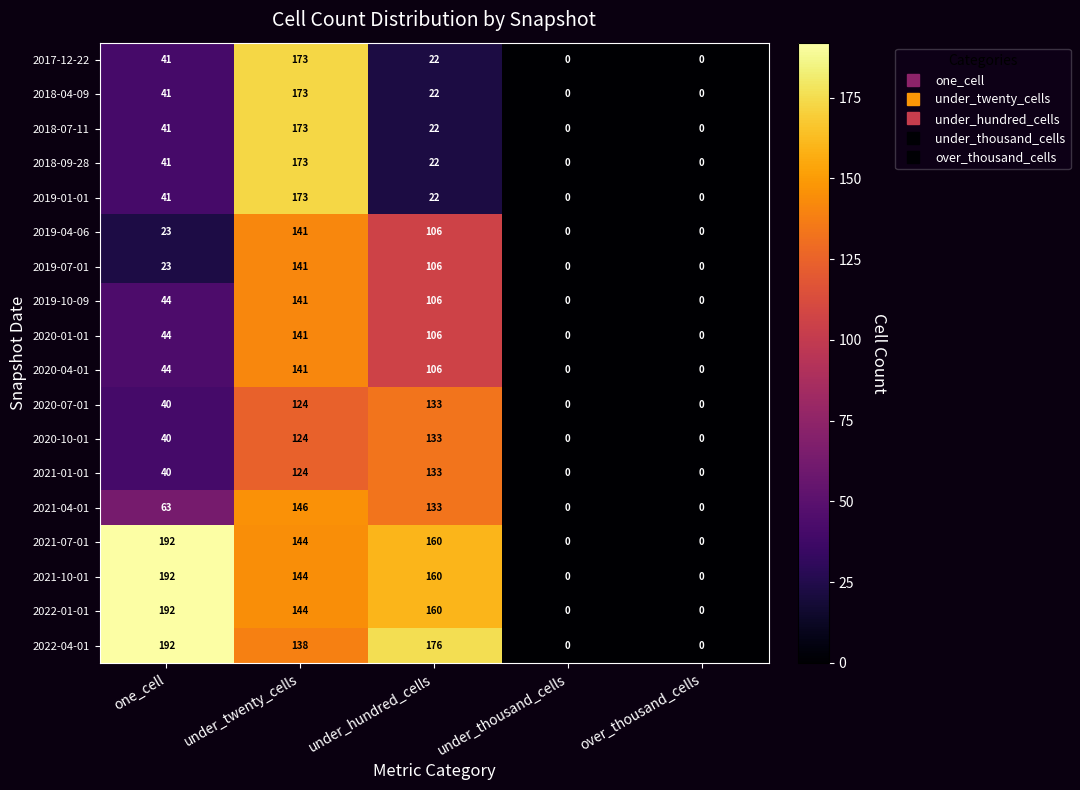

At how many categories does at least one series exceed 40?

3